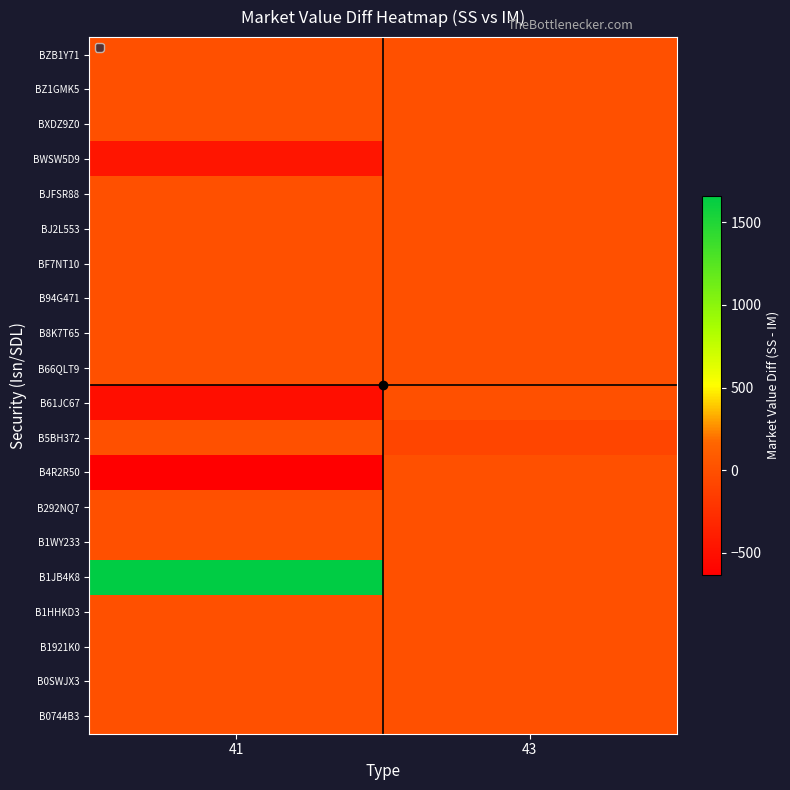

Which has a higher value, 43 or 41?

43